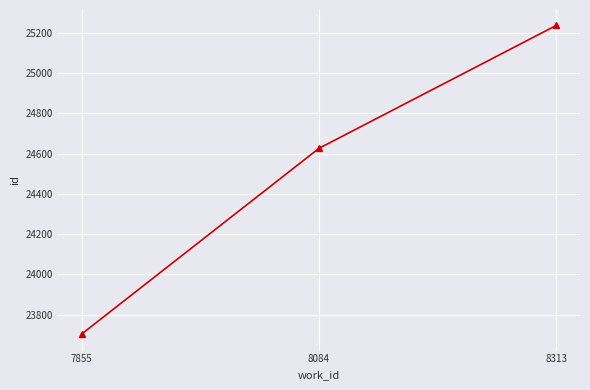

The value at 8313 is 25237. True or false?

True